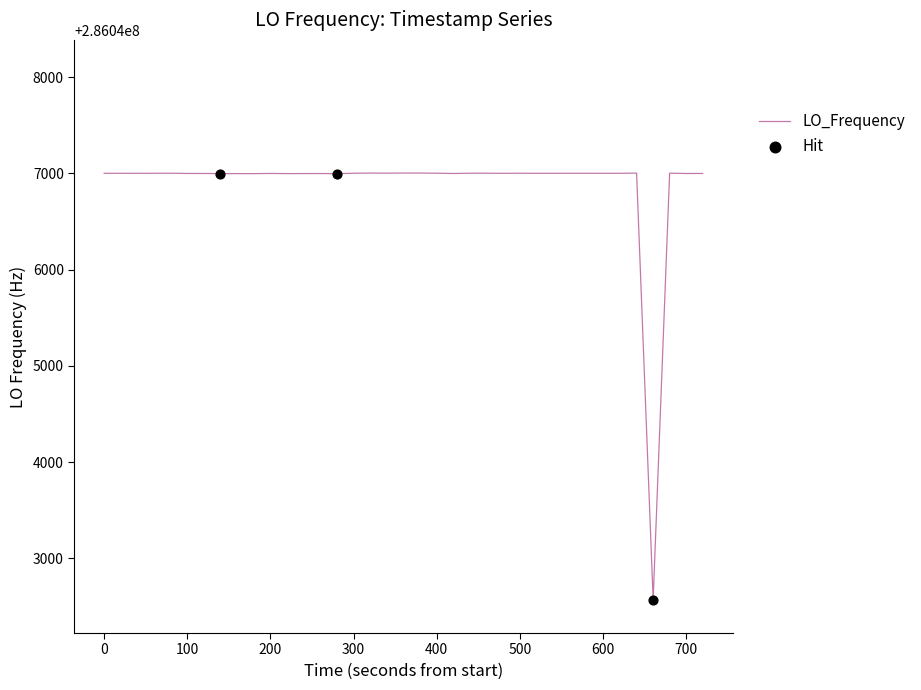

What is the greatest value displayed?

286047002.8